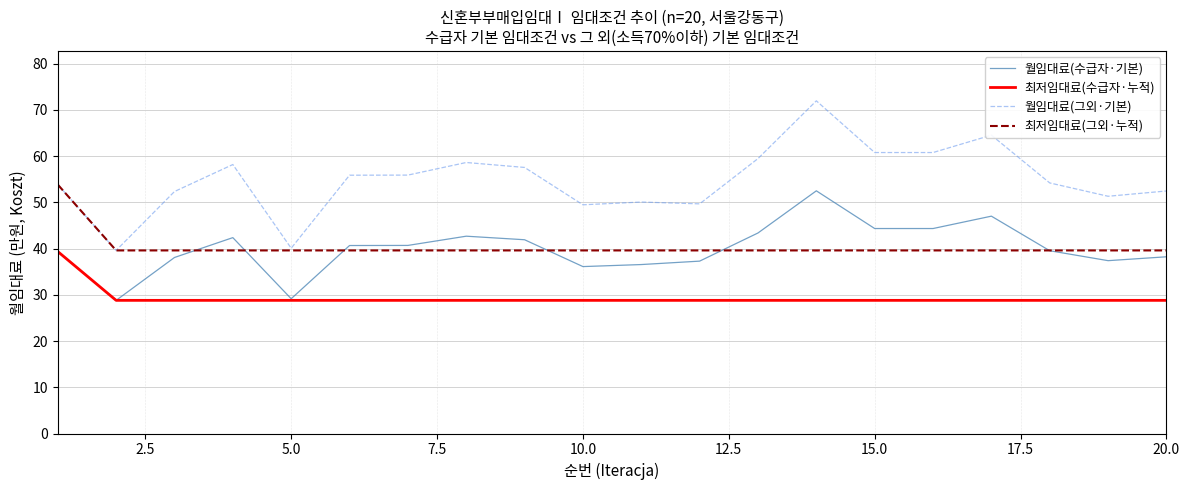

Which series has the largest total across all categories?

월임대료(그외·기본)